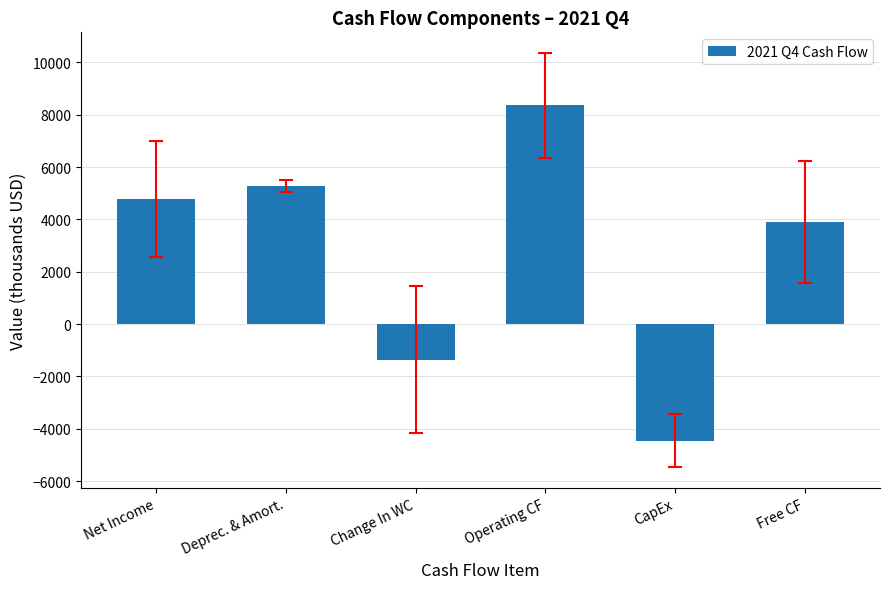

Which has a higher value, Change In WC or Operating CF?

Operating CF